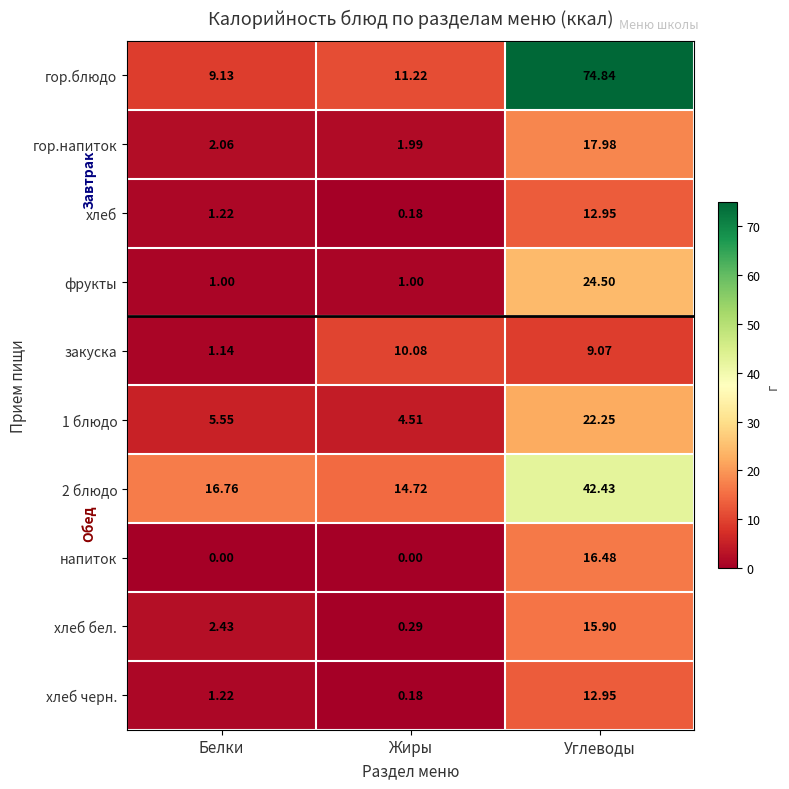

Which series changed the most between Белки and Жиры?

закуска